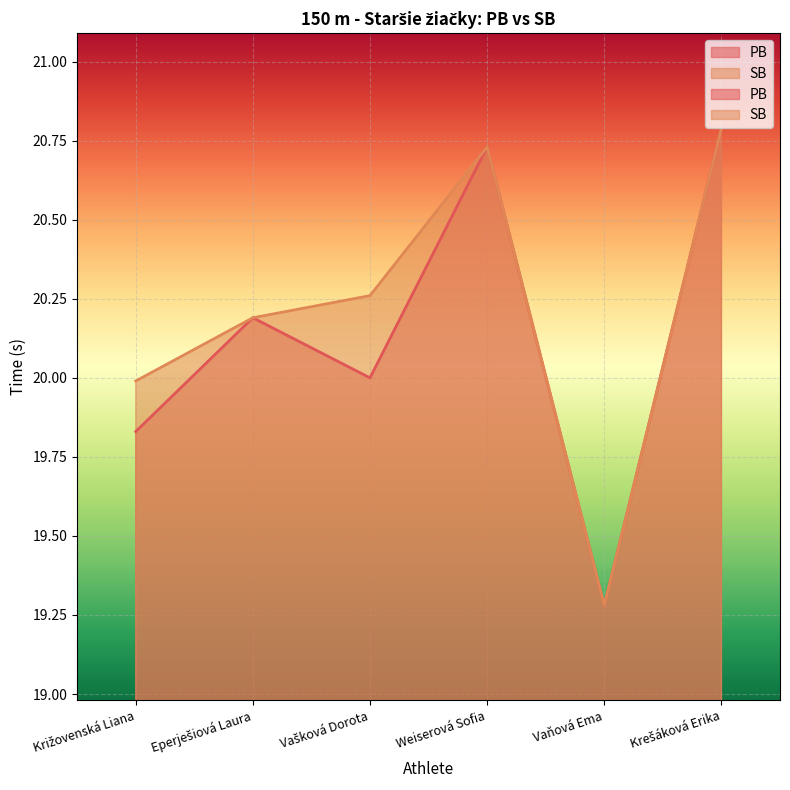

What are all the series names shown in the legend?

PB, SB